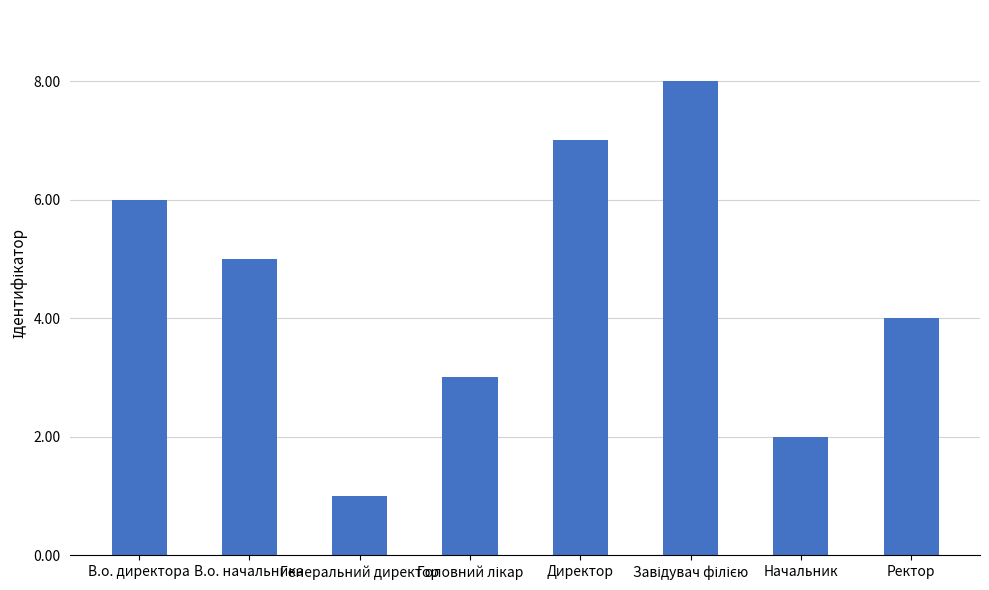

Between Генеральний директор and Директор, which is larger?

Директор